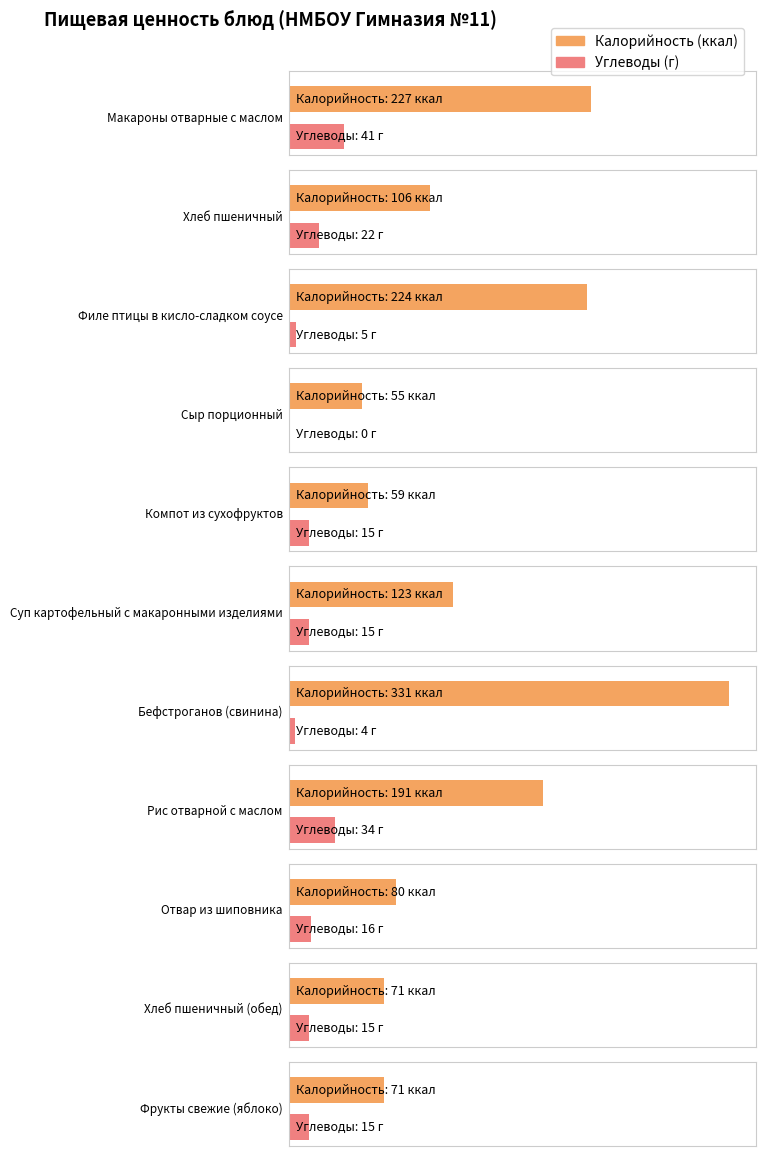

The value of Калорийность at Сыр порционный is 55. True or false?

True